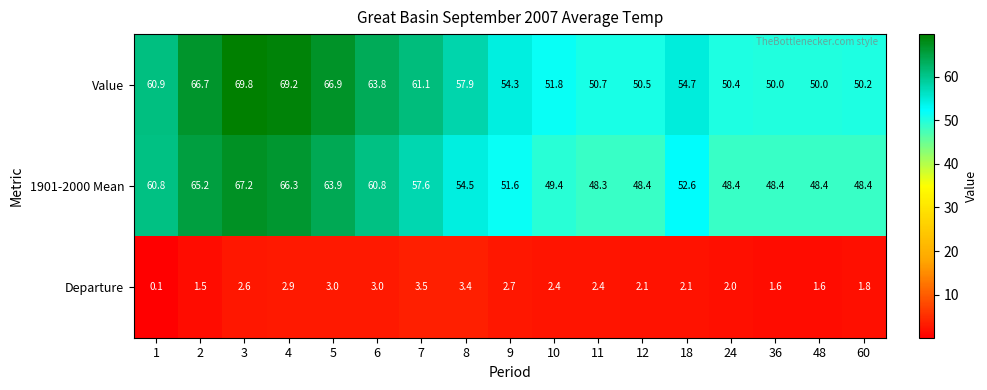

Rank the series at 24 from highest to lowest value.

Value, 1901-2000 Mean, Departure